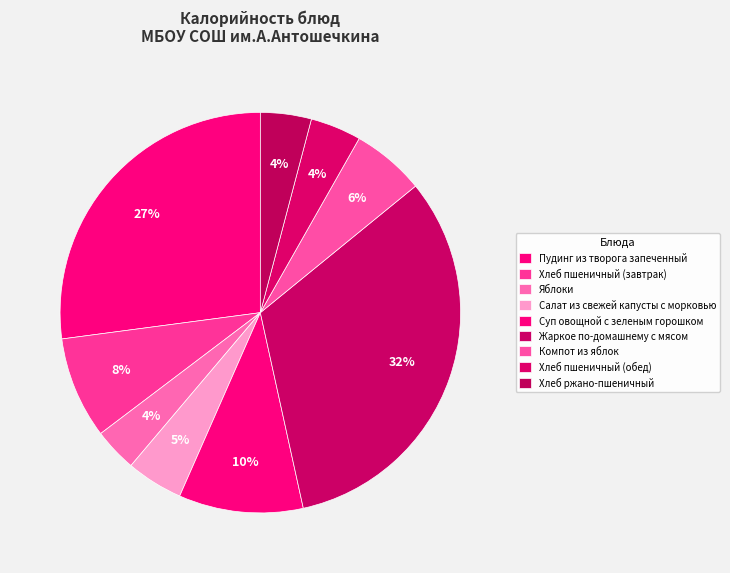

What is the largest slice in the pie chart?

Жаркое по-домашнему с мясом